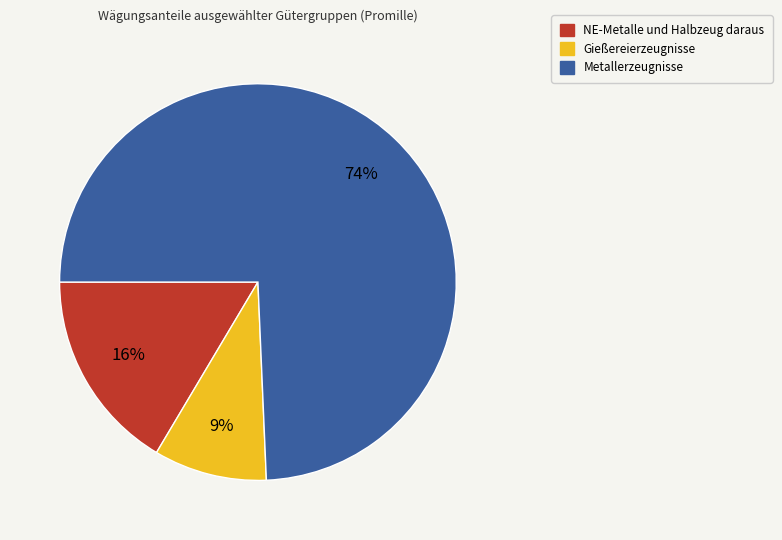

Is the sum of Metallerzeugnisse and NE-Metalle und Halbzeug daraus greater than half?

Yes